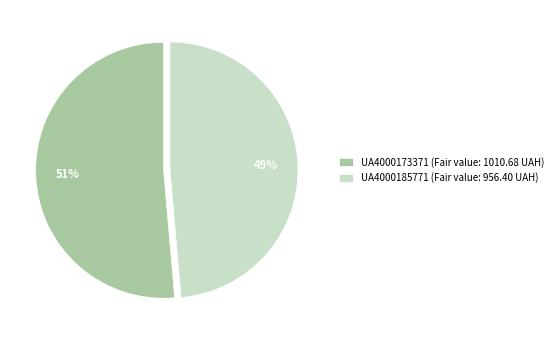

How many segments does this pie chart have?

2